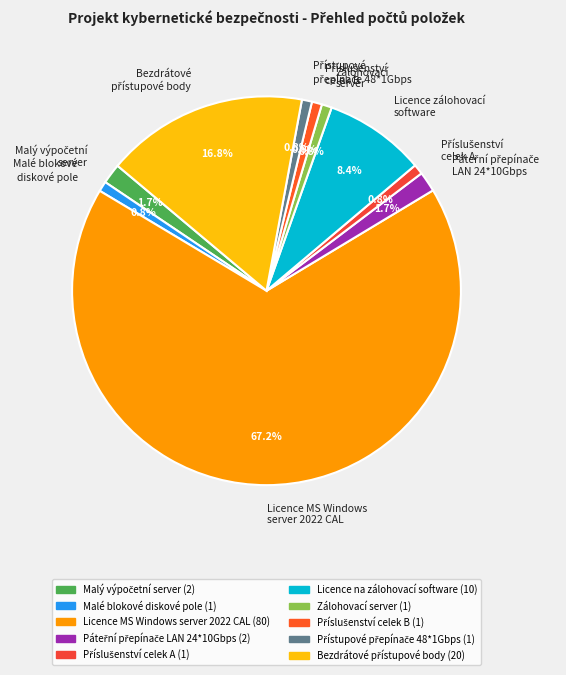

What is the largest slice in the pie chart?

Licence MS Windows server 2022 CAL